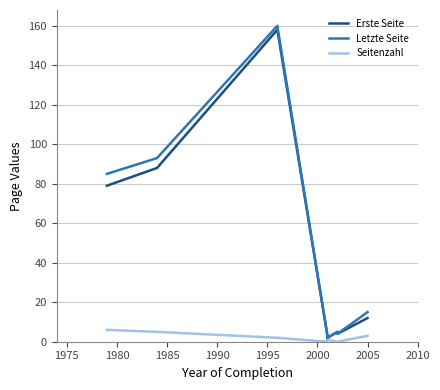

Reading left to right, what are all the values shown in this chart?

Erste Seite: 79	88	158	3	1	2	5	4	12
Letzte Seite: 85	93	160	3	2	2	5	4	15
Seitenzahl: 6	5	2	0	0	1	0	0	3